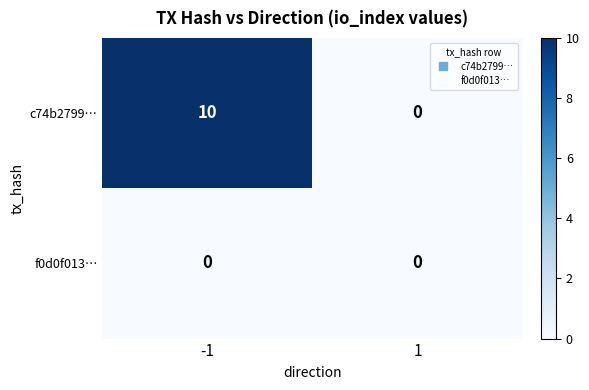

Rank the series by their maximum value, from lowest to highest.

f0d0f013…, c74b2799…